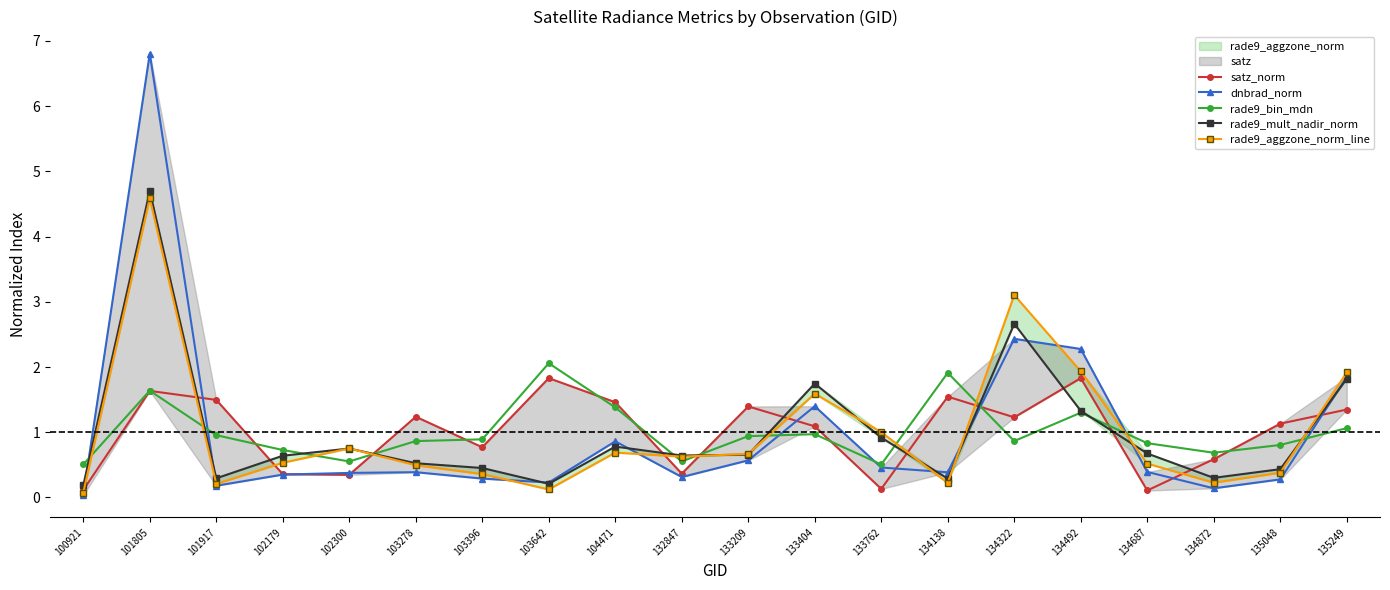

List the series in order of their peak value, lowest first.

satz_norm, rade9_bin_mdn, rade9_aggzone_norm_line, rade9_mult_nadir_norm, dnbrad_norm